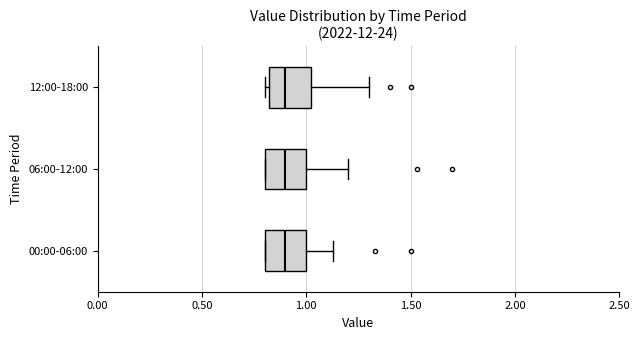

Where does the right whisker of the box for 06:00-12:00 end on the x-axis? The values are not printed on the chart, so give them approximately, as read against the axis.

1.20